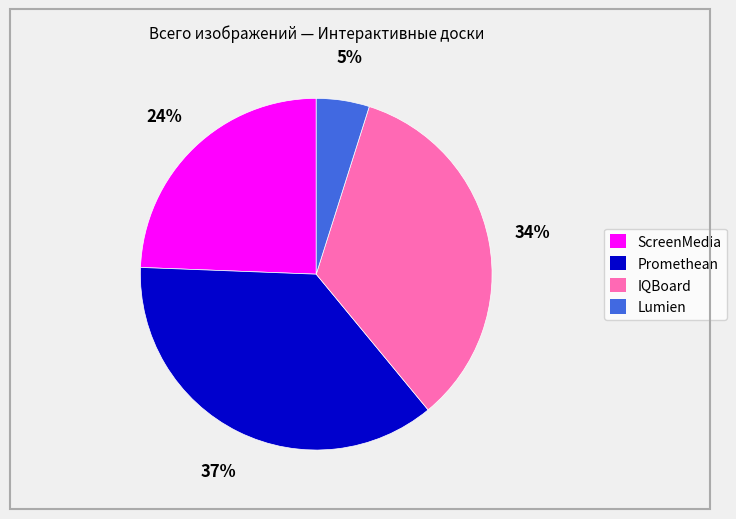

To the nearest percent, what is the difference between the largest and smallest slice percentages?

32%